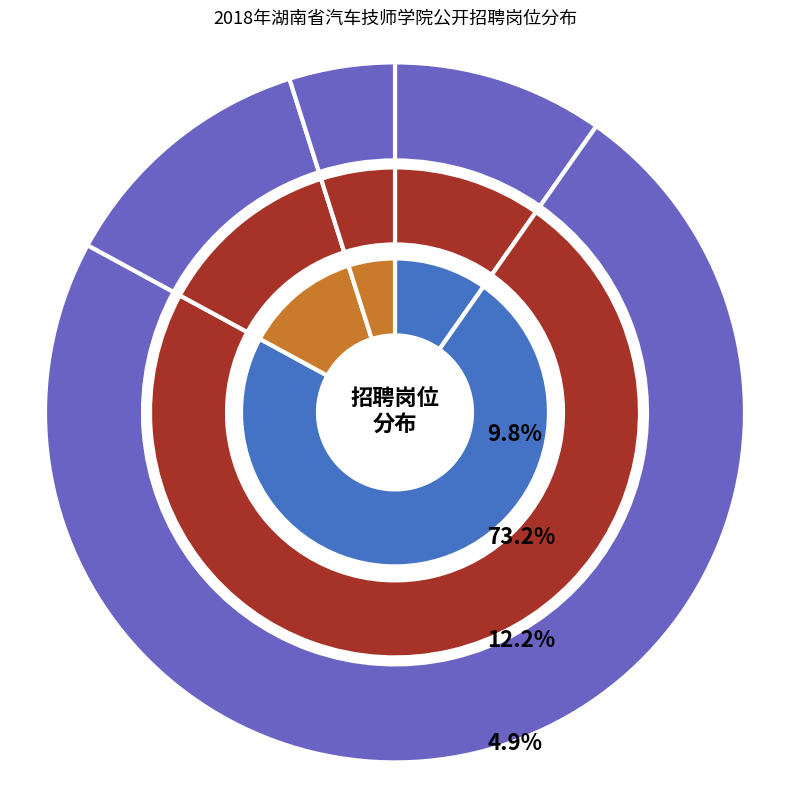

What is the change in value from 实训教师 to 档案与图书管理员?

-3